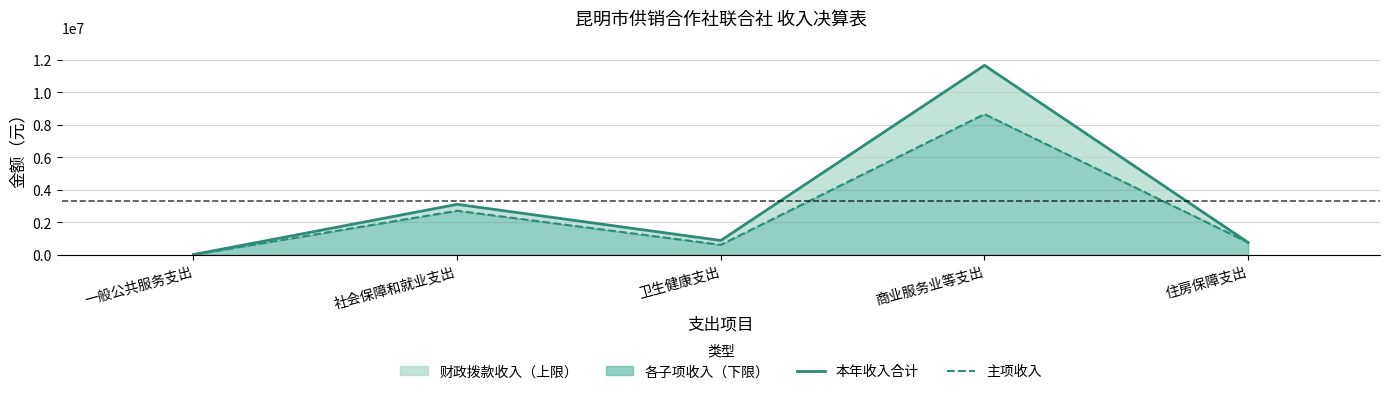

Is it true that 本年收入合计 equals 13800.0 at 一般公共服务支出?

True